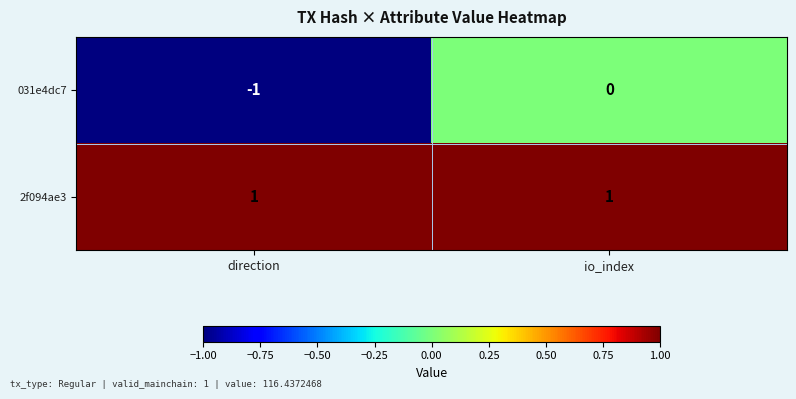

True or false: 031e4dc7 has a value of 0 at io_index.

True